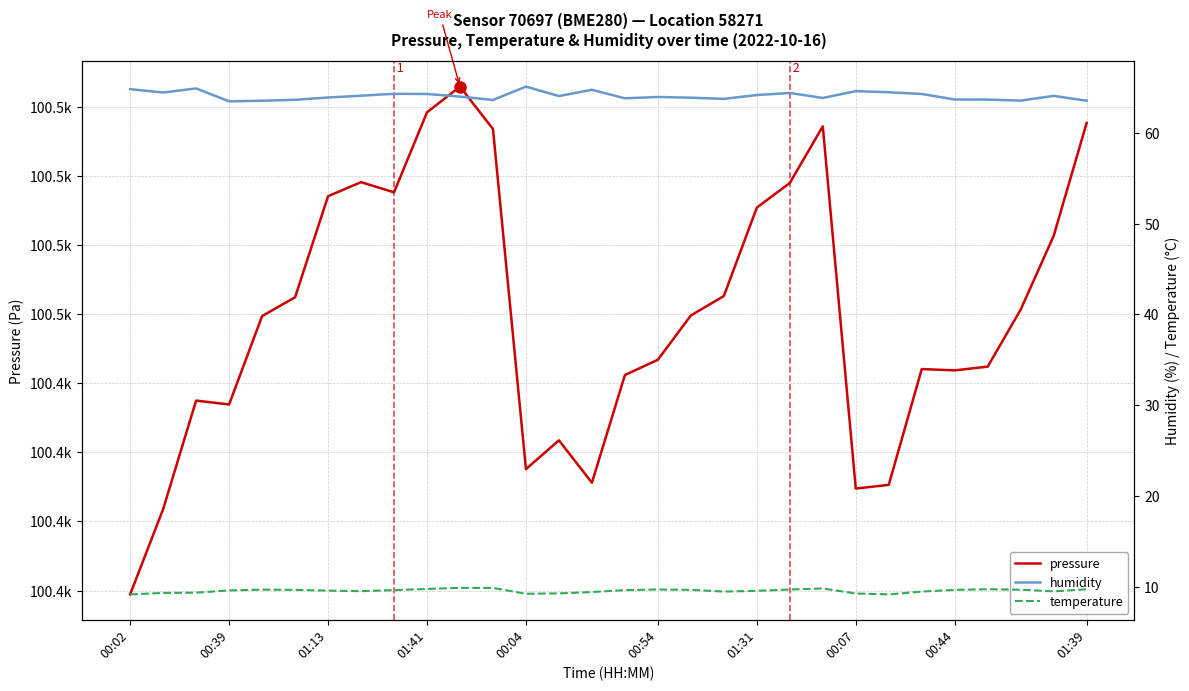

What is the difference between the second highest and second lowest values in the pressure series?

57.4